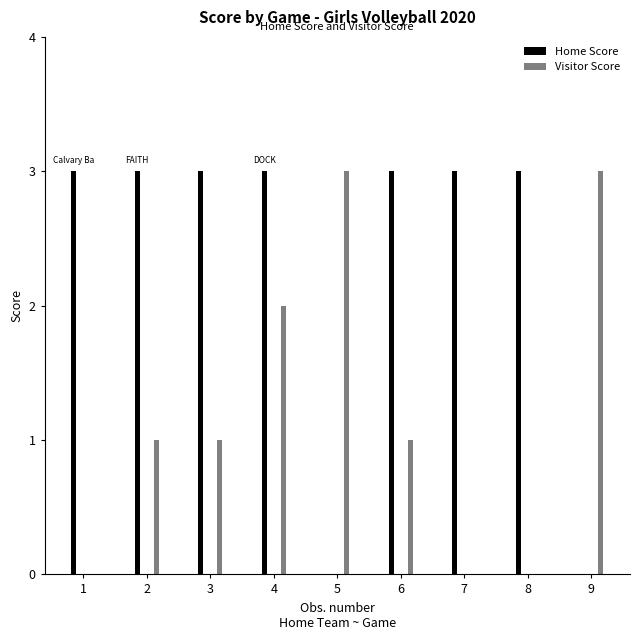

Is it true that Visitor Score equals 0 at PLUMSTEAD CHRISTIAN?

True